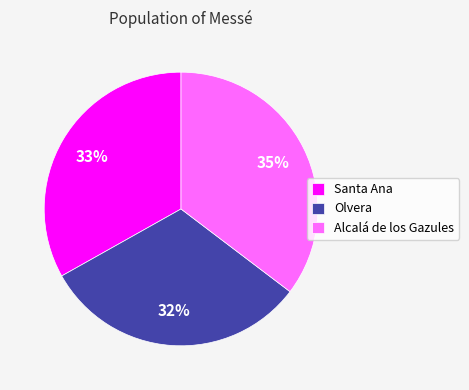

Is the sum of Alcalá de los Gazules and Olvera greater than half?

Yes